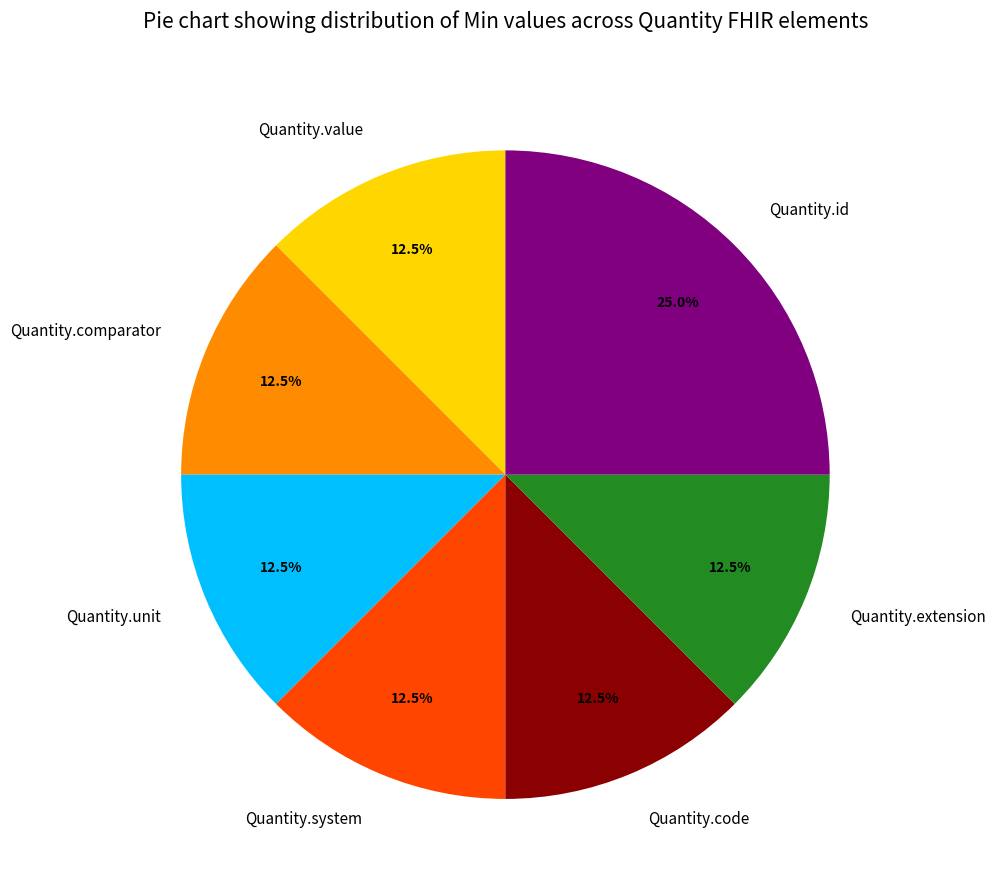

The Quantity.unit slice represents 20% of the pie. True or false?

False